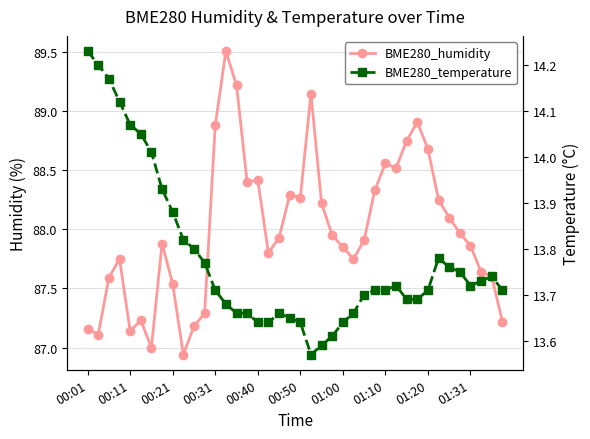

The value of BME280_temperature at 33 is 5.4. True or false?

False